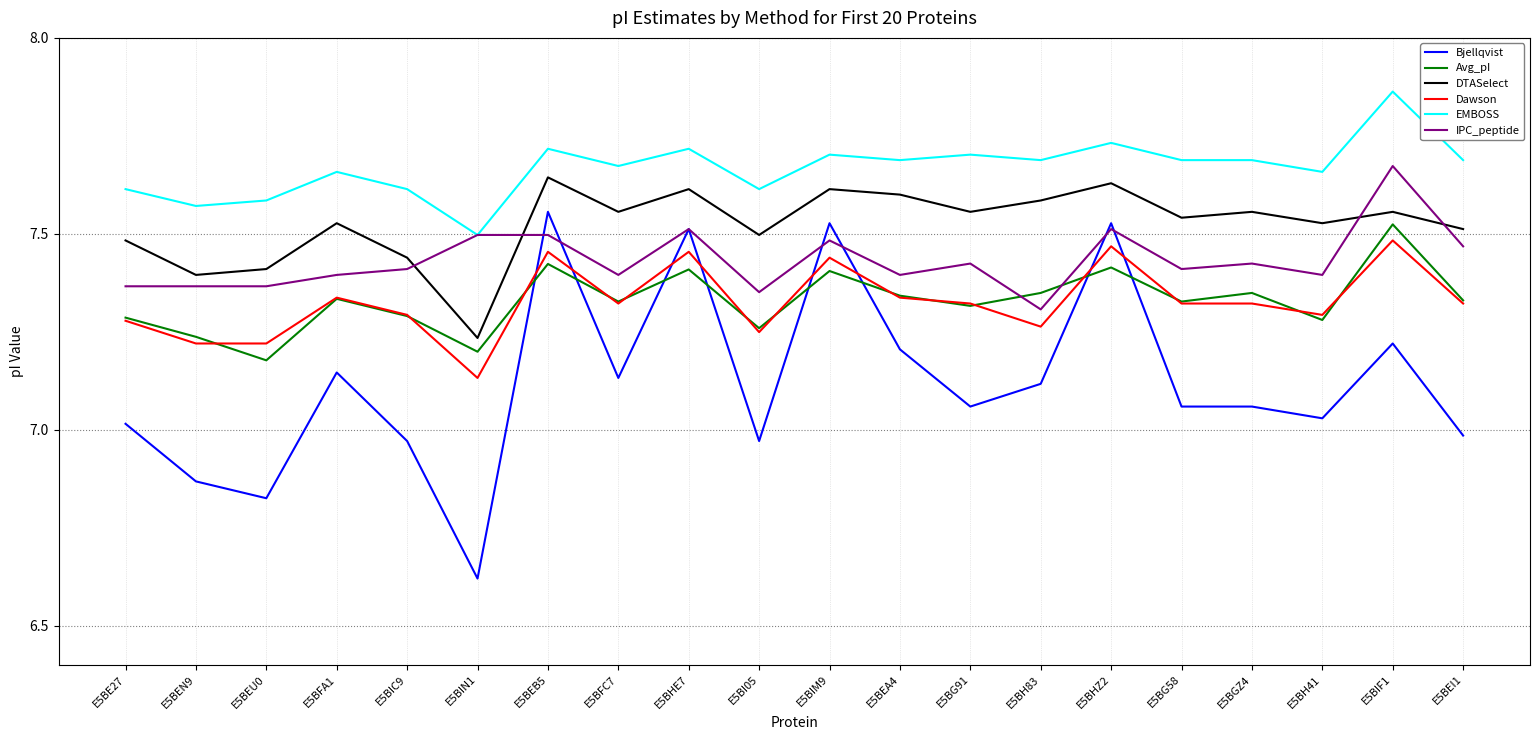

Which category has the highest value across all series?

E5BIF1